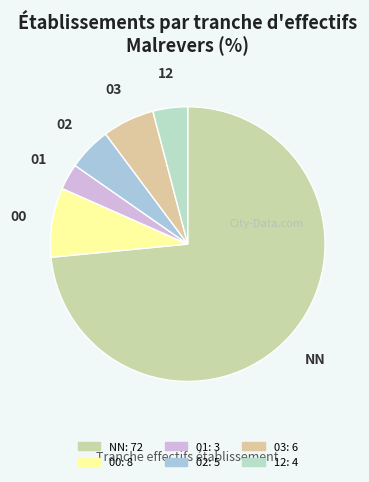

Rank the categories by value from lowest to highest.

01, 12, 02, 03, 00, NN